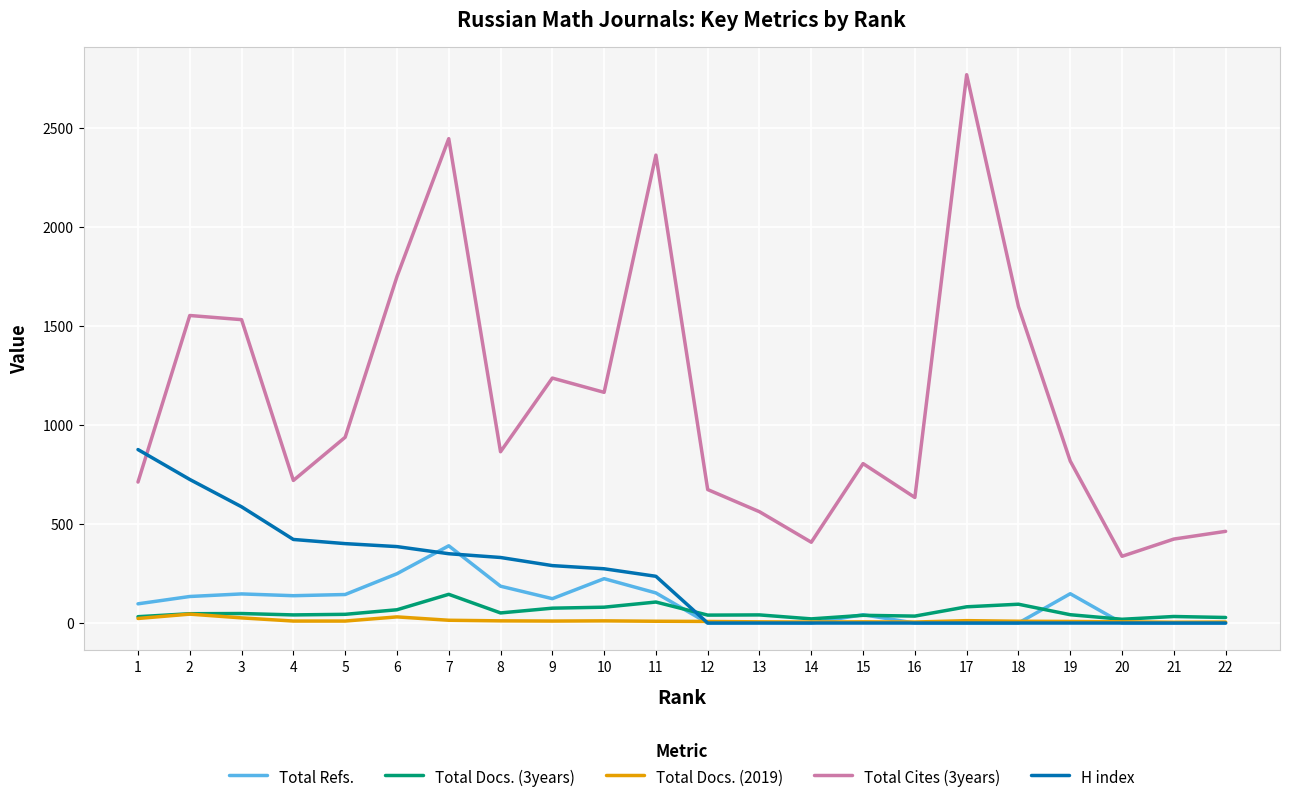

Is the value of H index at 10 greater than the value of Total Docs. (3years) at 4?

Yes